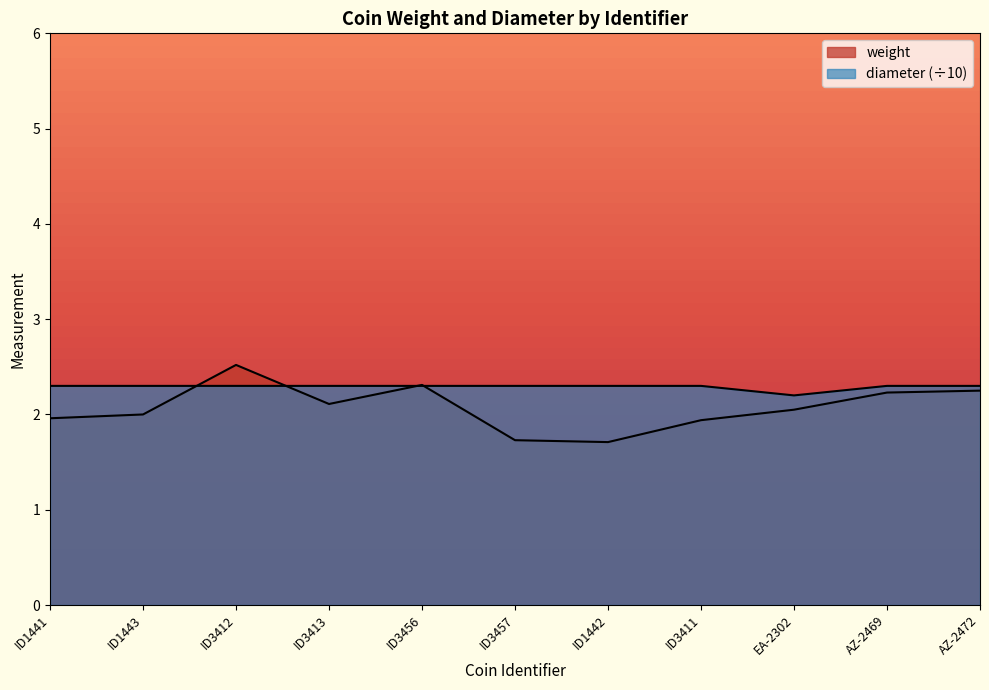

Which has a higher value, ID1443 or AZ-2469?

AZ-2469